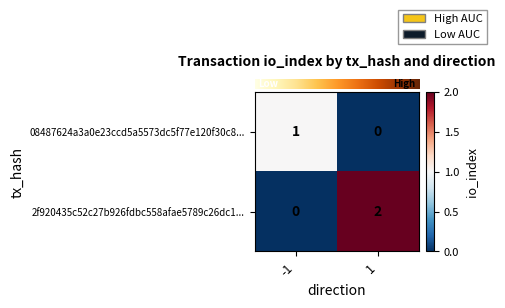

The value of 08487624a3a0e23ccd5a5573dc5f77e120f30c8... at 1 is 0. True or false?

True